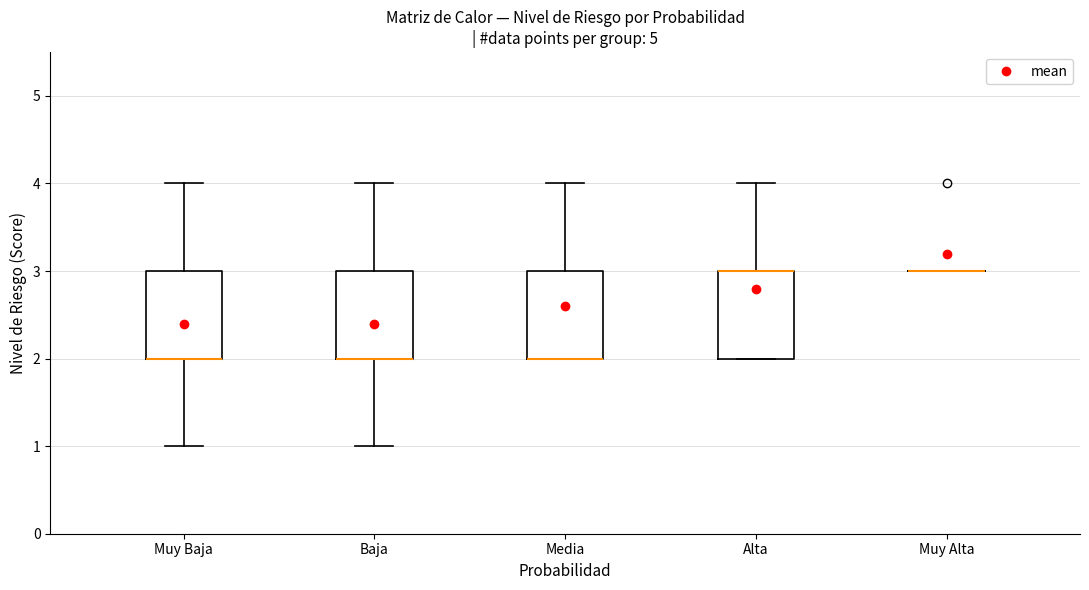

Where is the lower edge of the box for Media on the y-axis? The values are not printed on the chart, so give them approximately, as read against the axis.

2